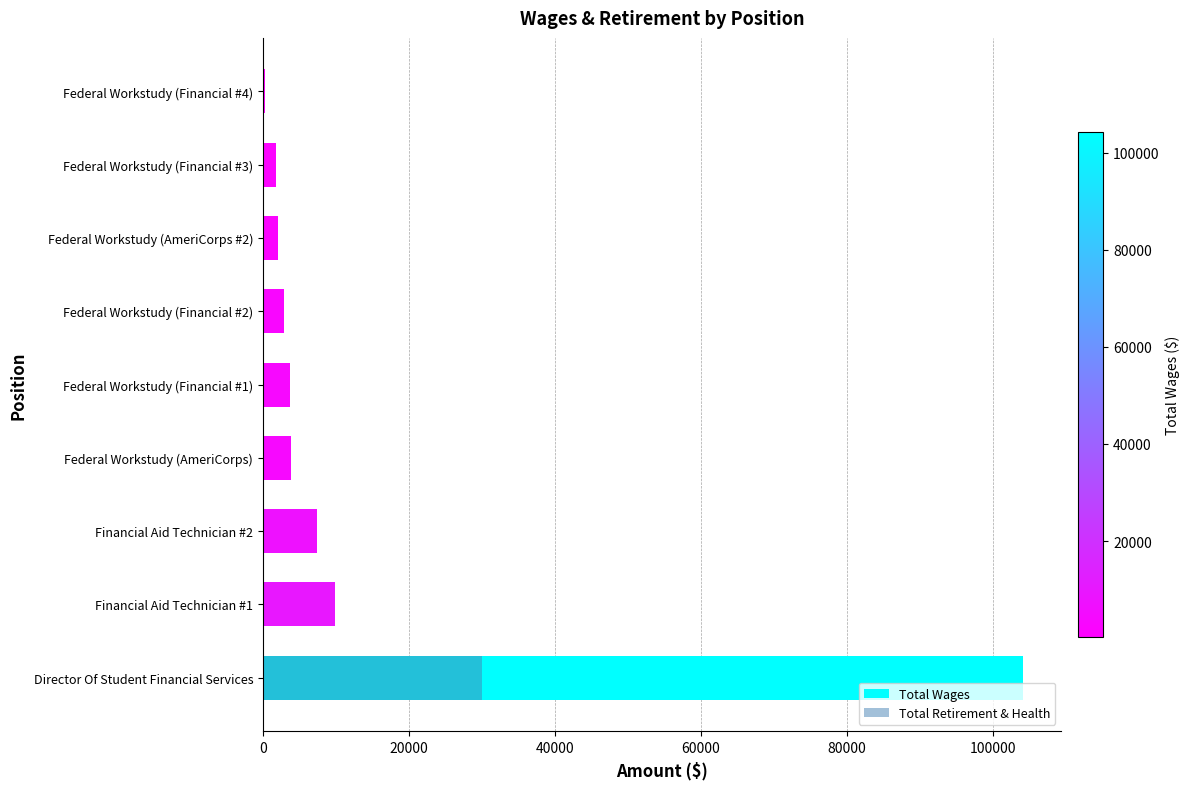

Which has a higher value, Federal Workstudy (Financial #4) or Financial Aid Technician #2?

Financial Aid Technician #2